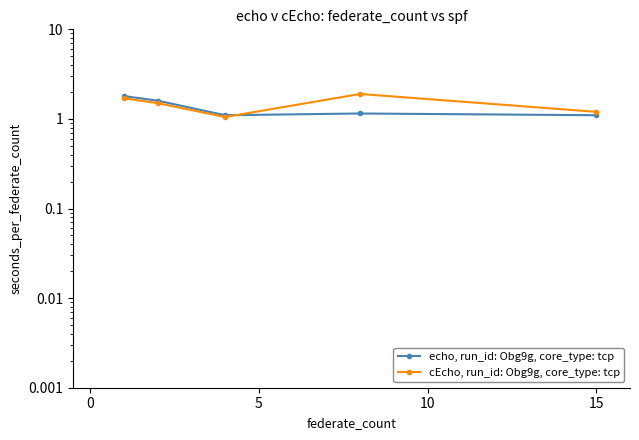

How many lines are shown in the chart?

2